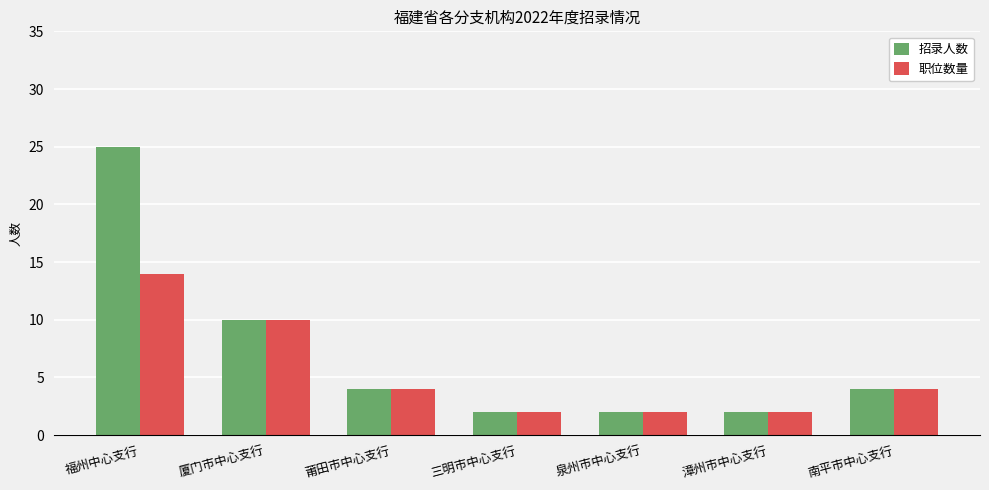

At how many categories does at least one series exceed 9?

2